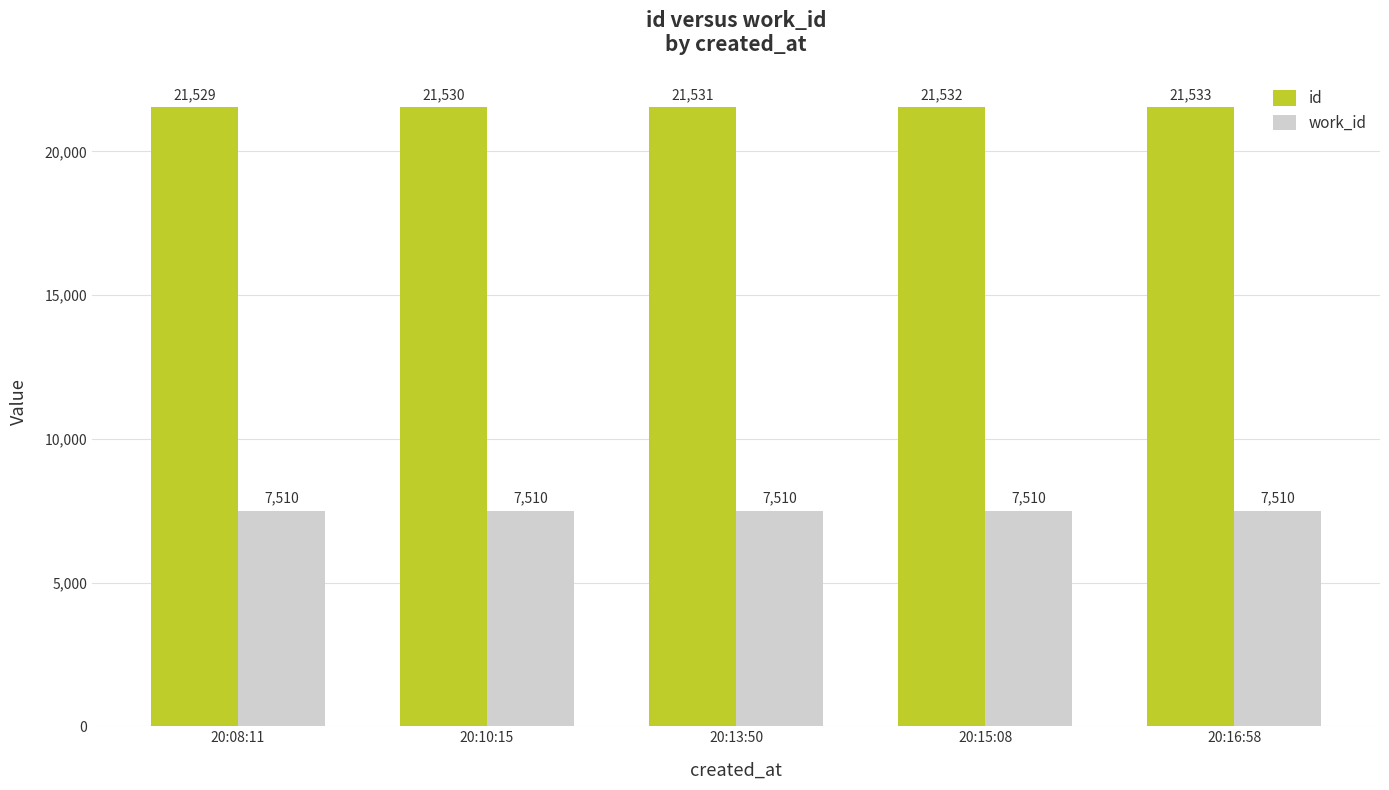

What is the total value across all series at 20:08:11?

29039